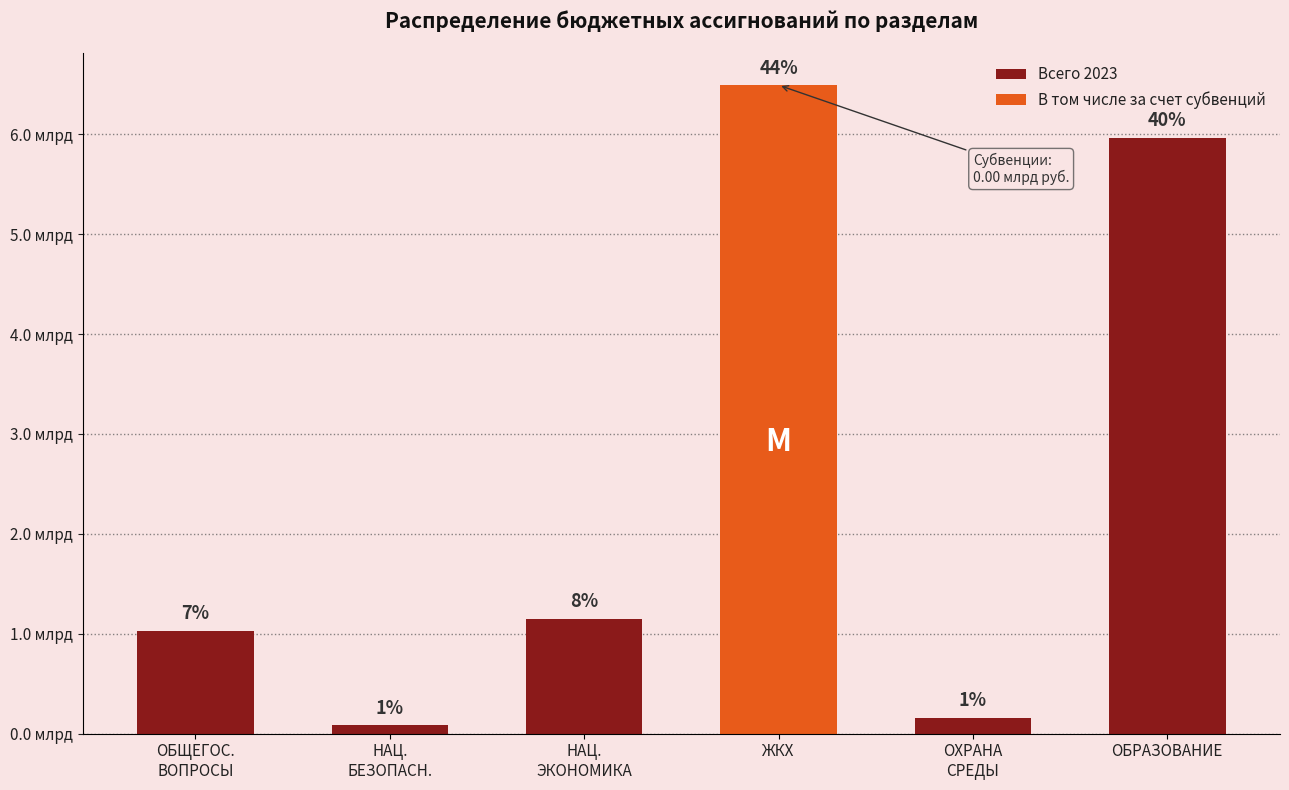

What is the greatest value displayed?

6491084063